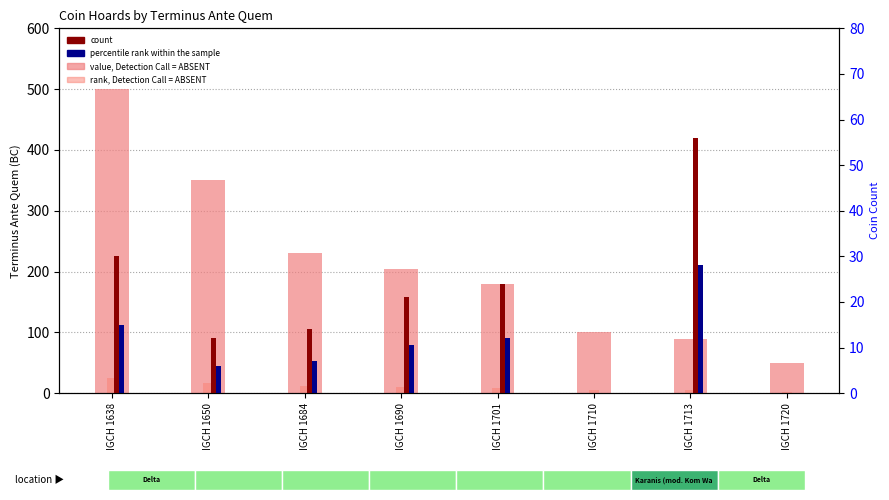

Where is count nearest to the value 28?

IGCH 1638